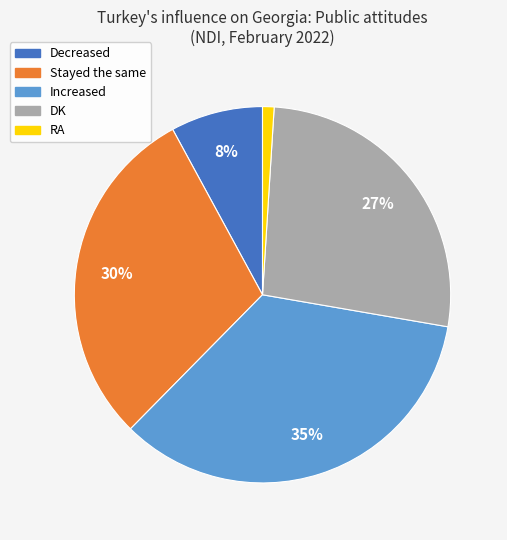

Which category has the biggest portion of the pie?

Increased